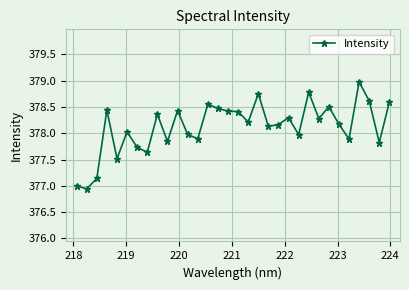

How many lines are shown in the chart?

1